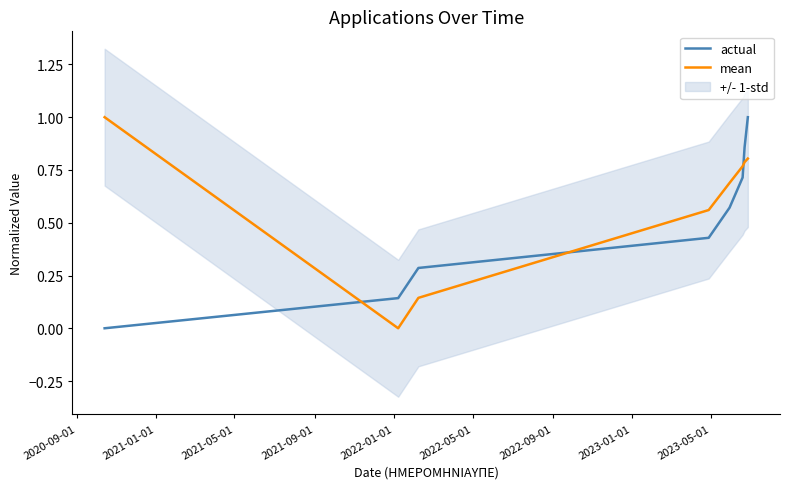

The value of actual at 2023-01-01 is 0.5. True or false?

False